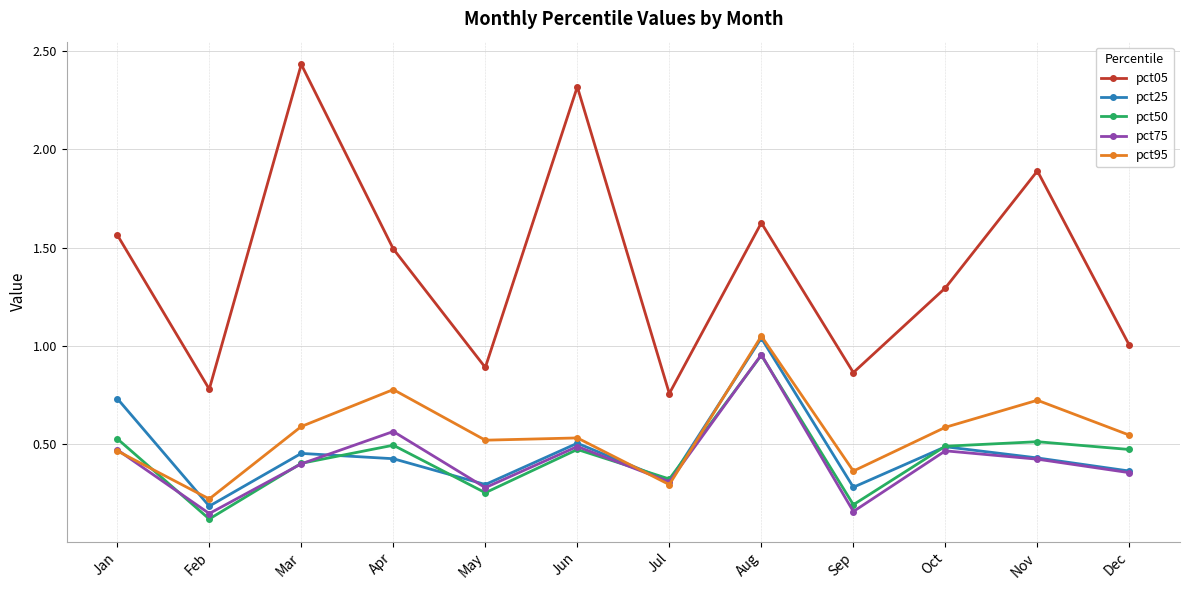

Where is the first local minimum for pct95?

Feb